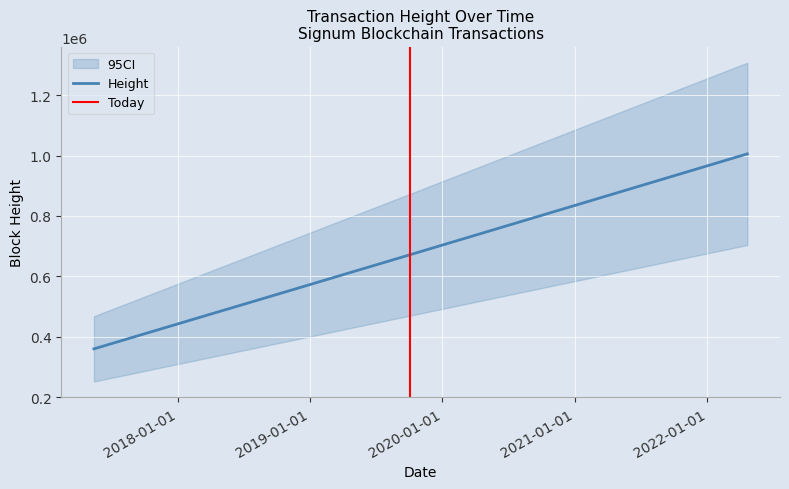

The chart shows a value of 671802 at 2019-10-04. True or false?

True